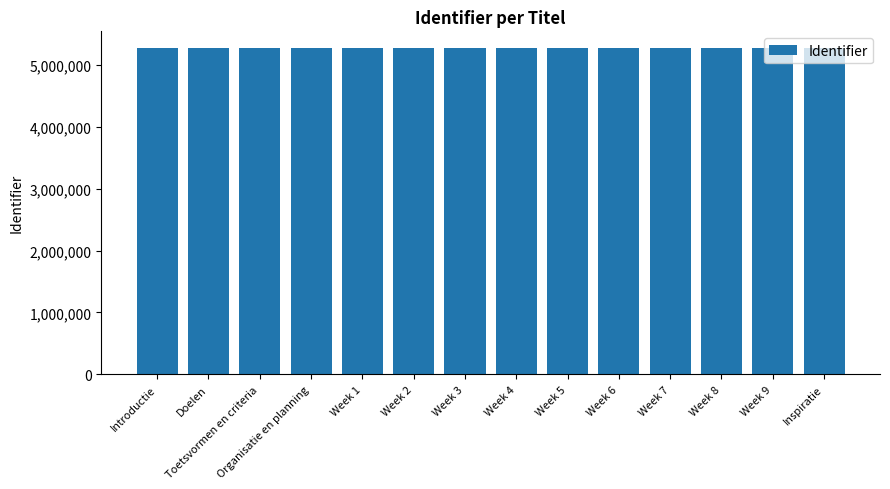

The chart shows a value of 8563601 at Week 5. True or false?

False